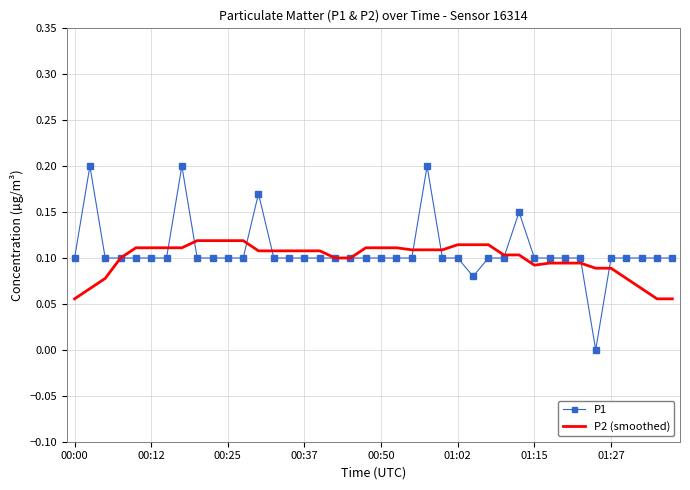

Rank the series by their maximum value, from highest to lowest.

P1, P2 (smoothed)